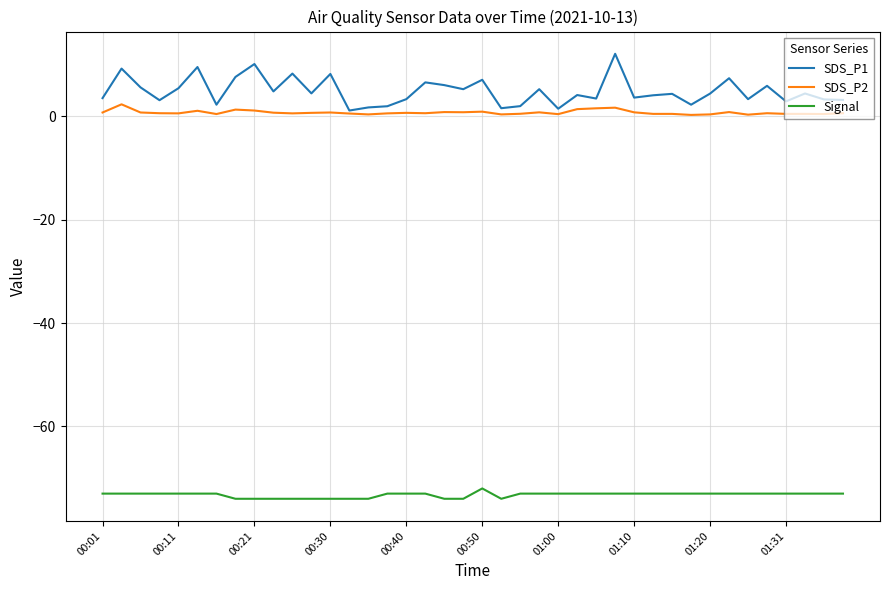

Which series has the widest spread of values?

SDS_P1